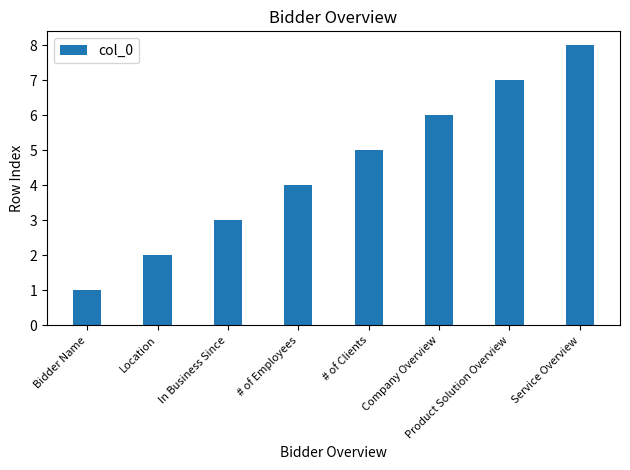

Between Product Solution Overview and Company Overview, which is larger?

Product Solution Overview